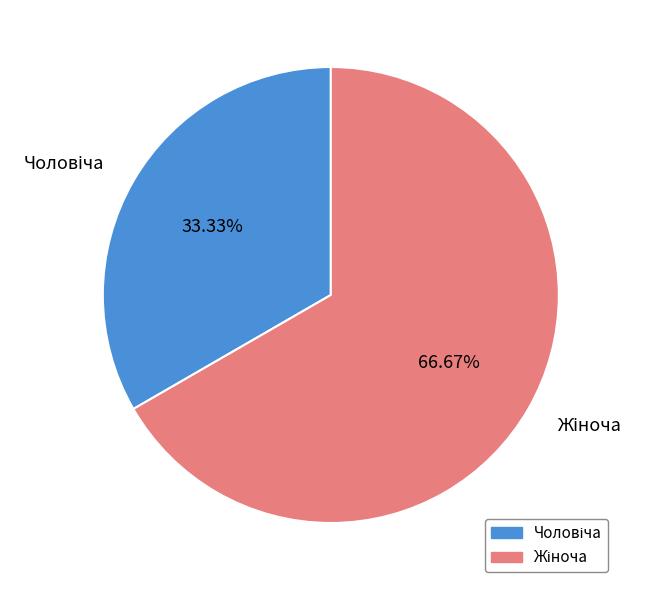

Is there a majority slice in this chart?

Yes